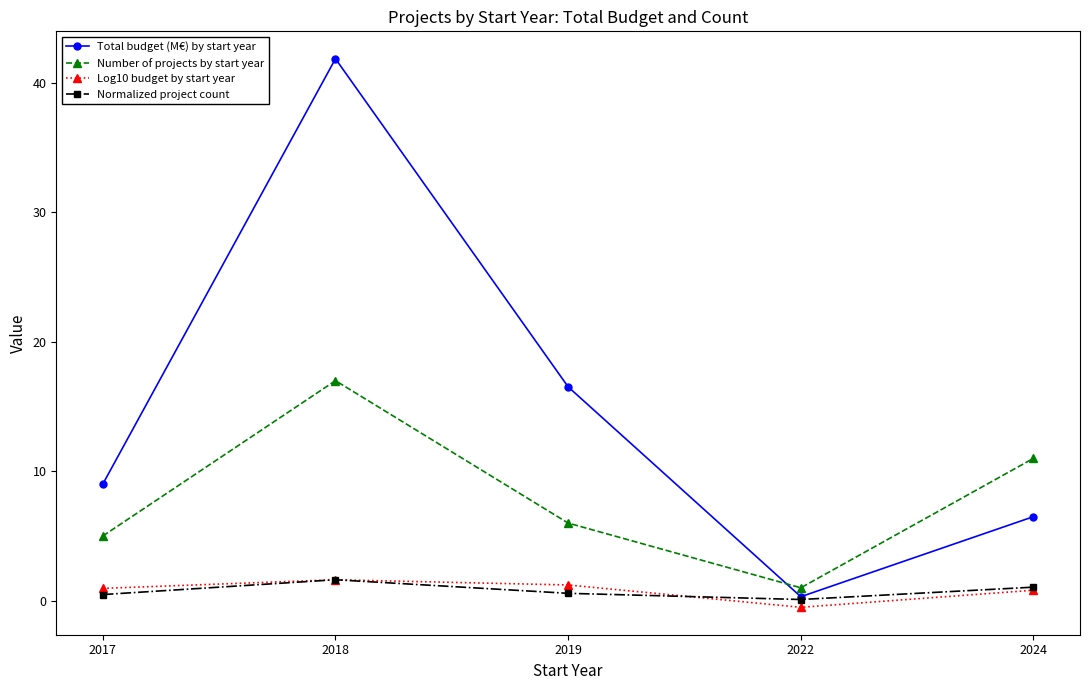

What is the total value across all series at 2017?

15.4